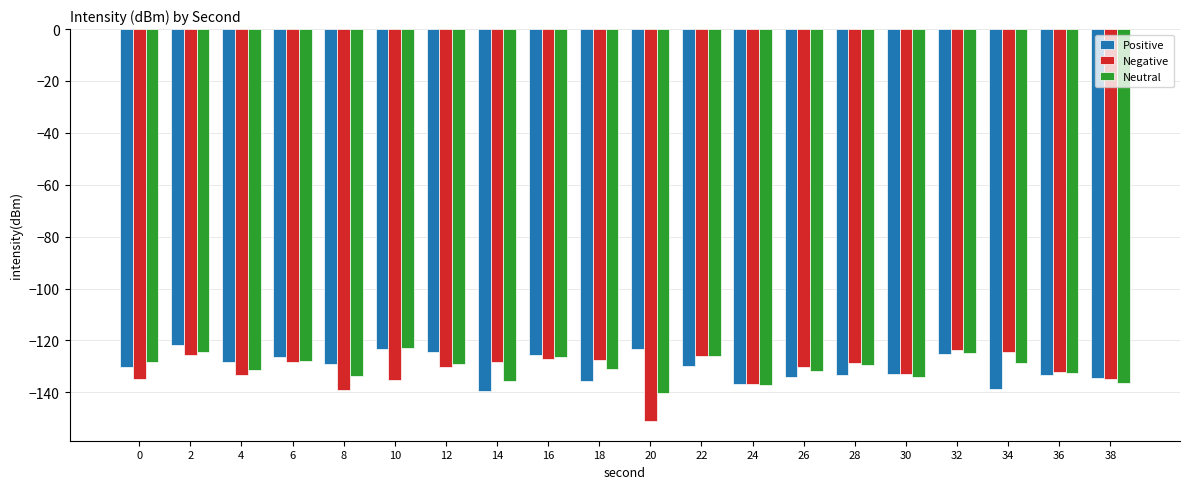

Which category has the highest value in the Neutral series?

10